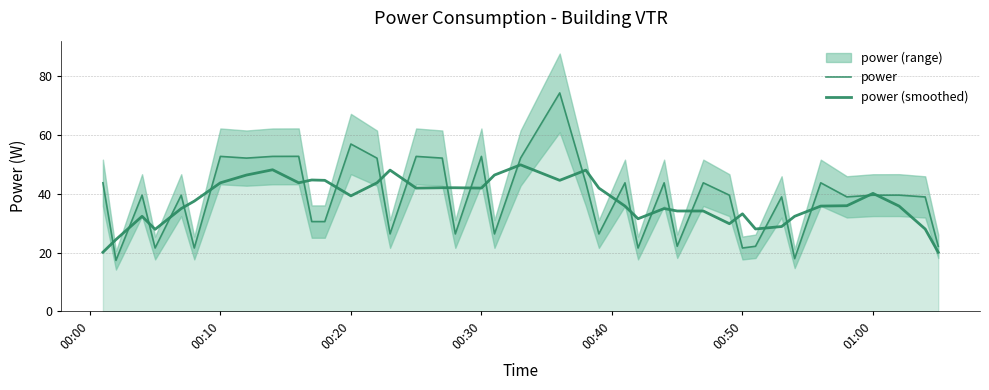

How many lines are shown in the chart?

2